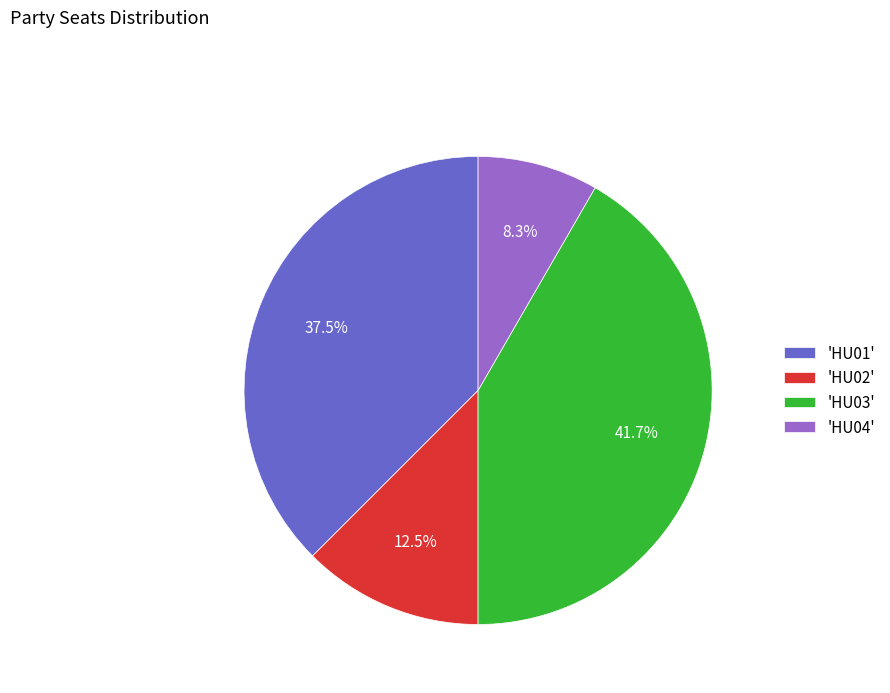

What is the ratio of the value at 'HU02' to the value at 'HU03'?

0.3